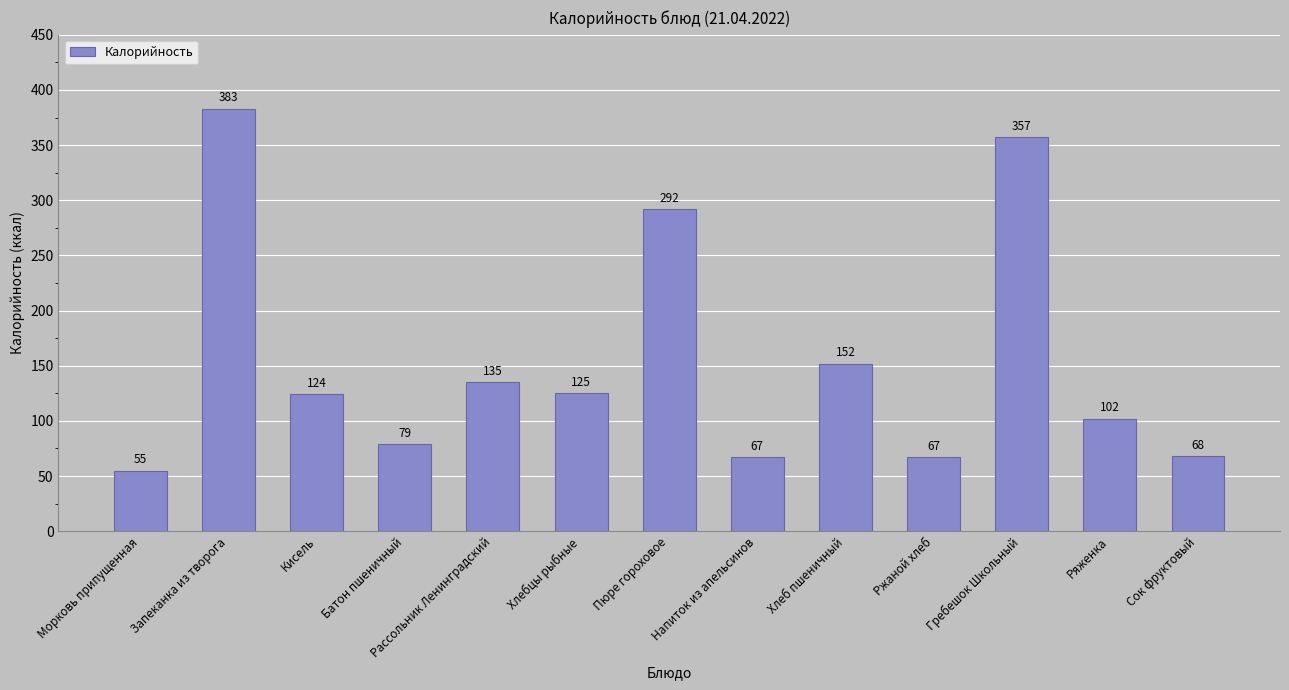

At which label is the value closest to 219?

Хлеб пшеничный